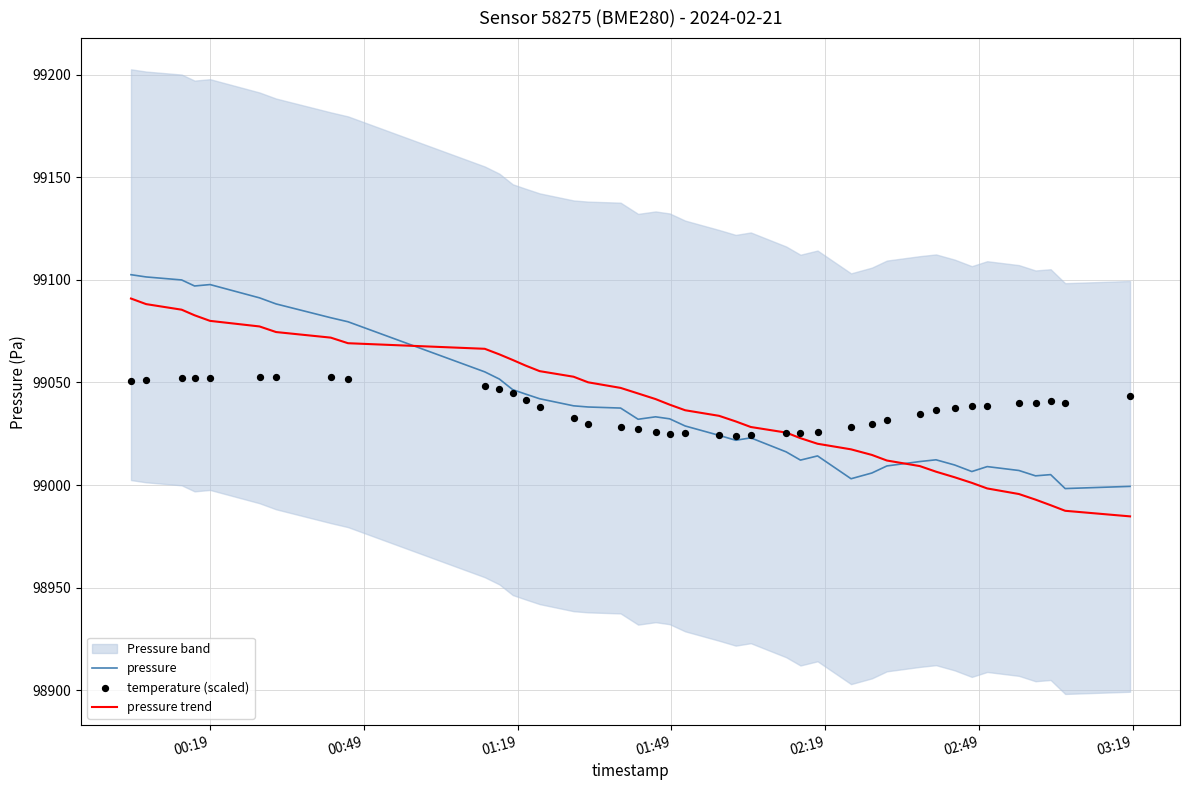

Which series has the largest total across all categories?

pressure